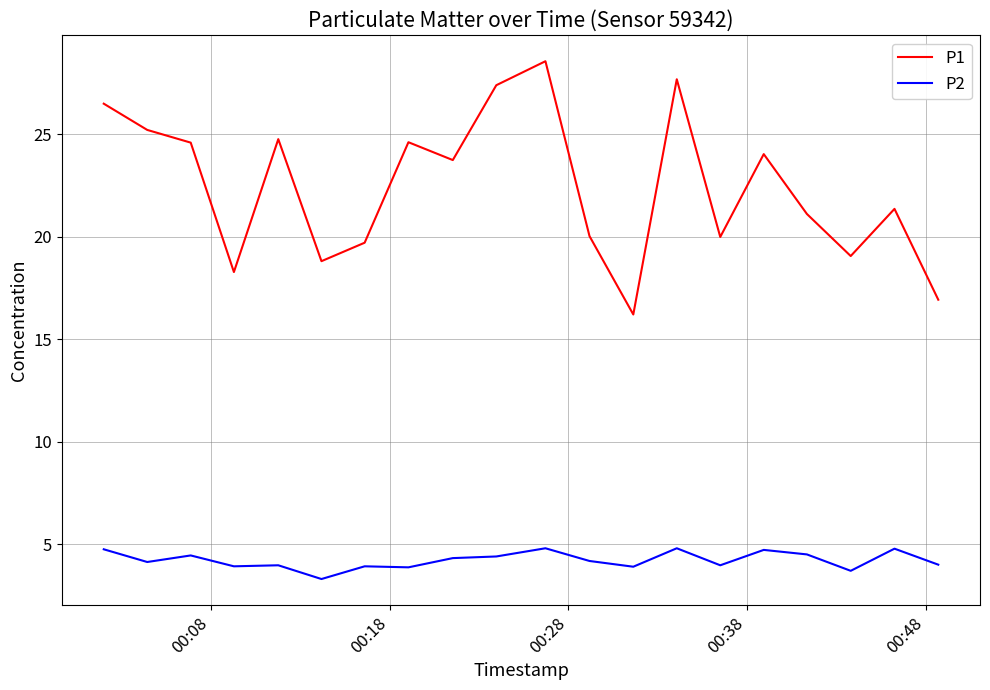

List the series in order of their overall mean, lowest first.

P2, P1